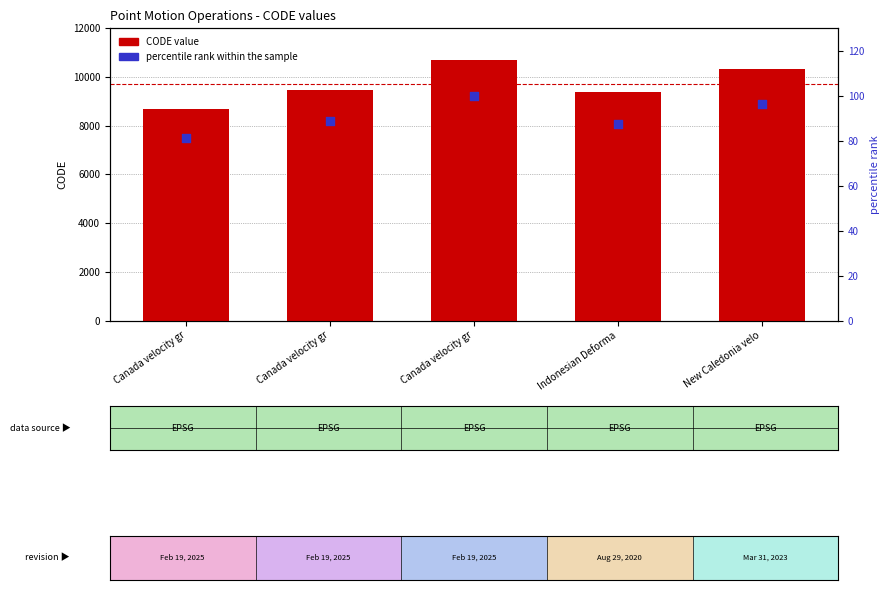

What is the total value across all series at New Caledonia velo?

10419.4